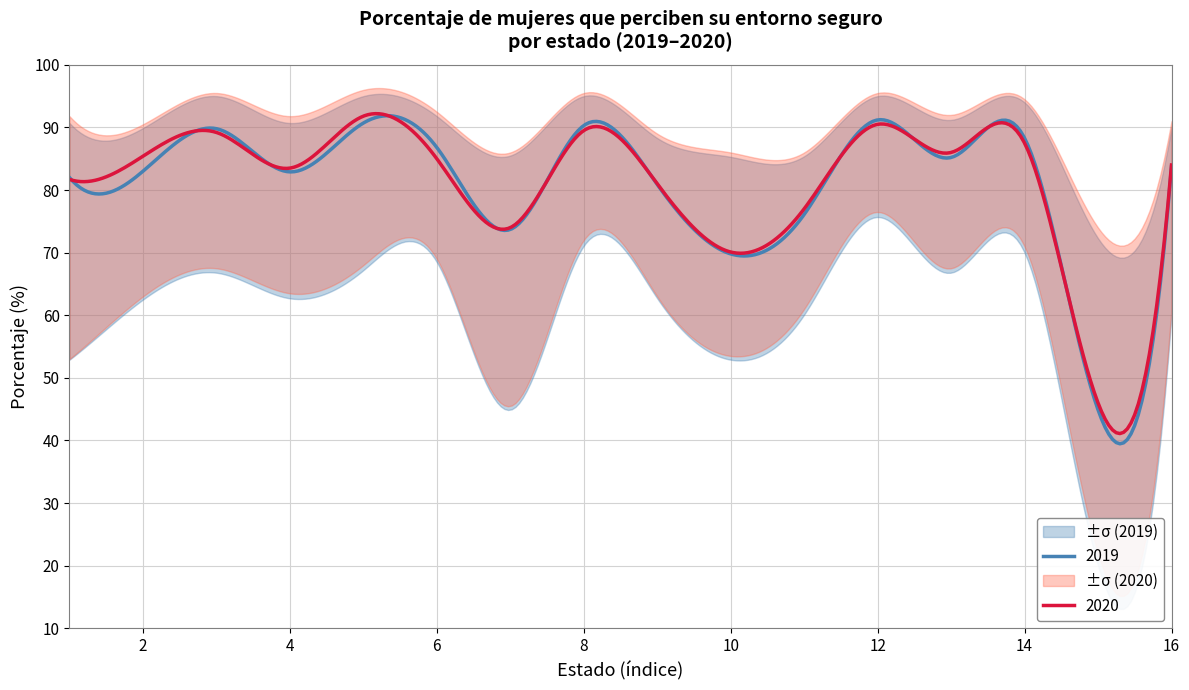

How many data points in 2019_upper are above 90?

9